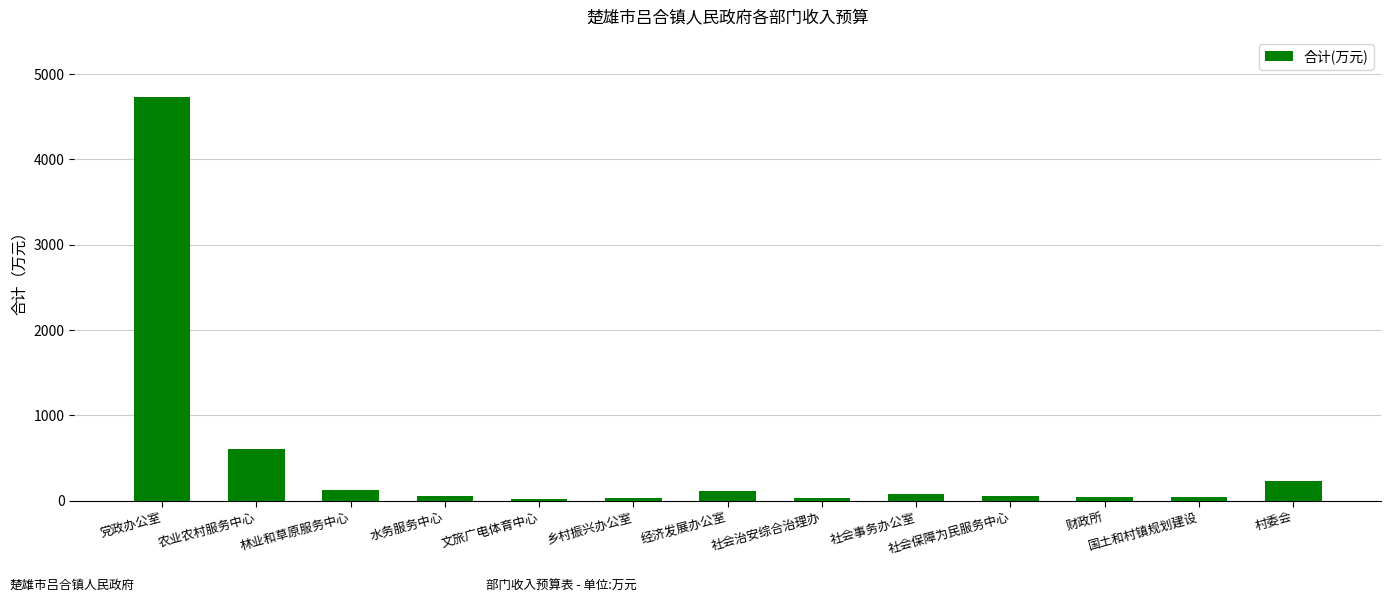

What is the sum of all values?

6151.9